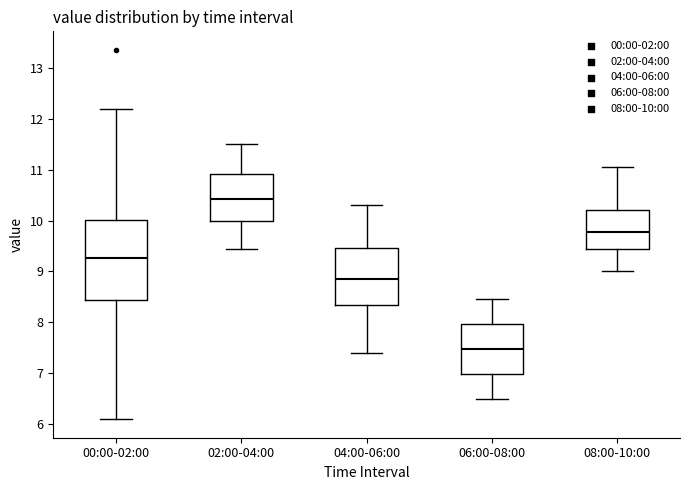

Reading left to right, read every box against the y-axis: the position of its median line, the range the box covers, and the ends of its whiskers. The values are not printed on the chart, so give them approximately, as read against the axis.

00:00-02:00: median 9.3, box 8.4 to 10.0, whiskers 6.1 to 12.2
02:00-04:00: median 10.4, box 10.0 to 10.9, whiskers 9.5 to 11.5
04:00-06:00: median 8.9, box 8.3 to 9.5, whiskers 7.4 to 10.3
06:00-08:00: median 7.5, box 7.0 to 8.0, whiskers 6.5 to 8.5
08:00-10:00: median 9.8, box 9.4 to 10.2, whiskers 9.0 to 11.1